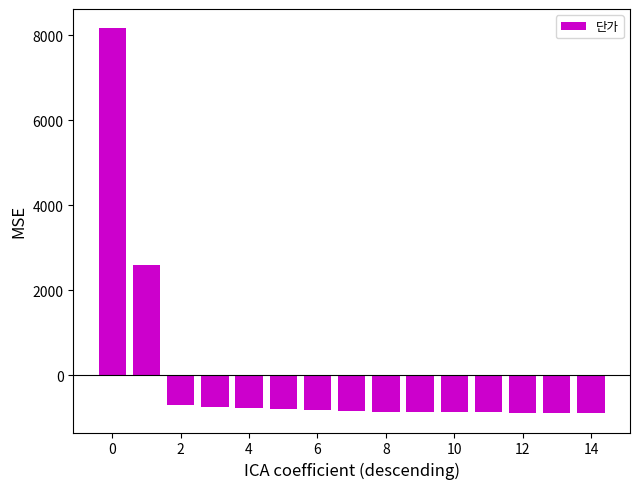

How many categories are shown in the chart?

15